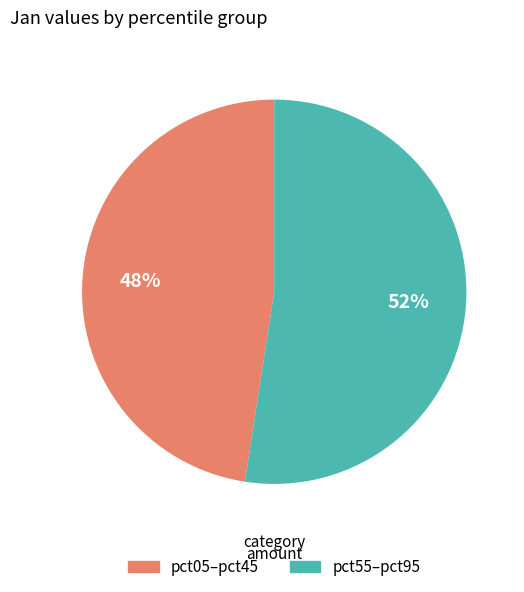

To the nearest percent, what is the average slice percentage?

50%